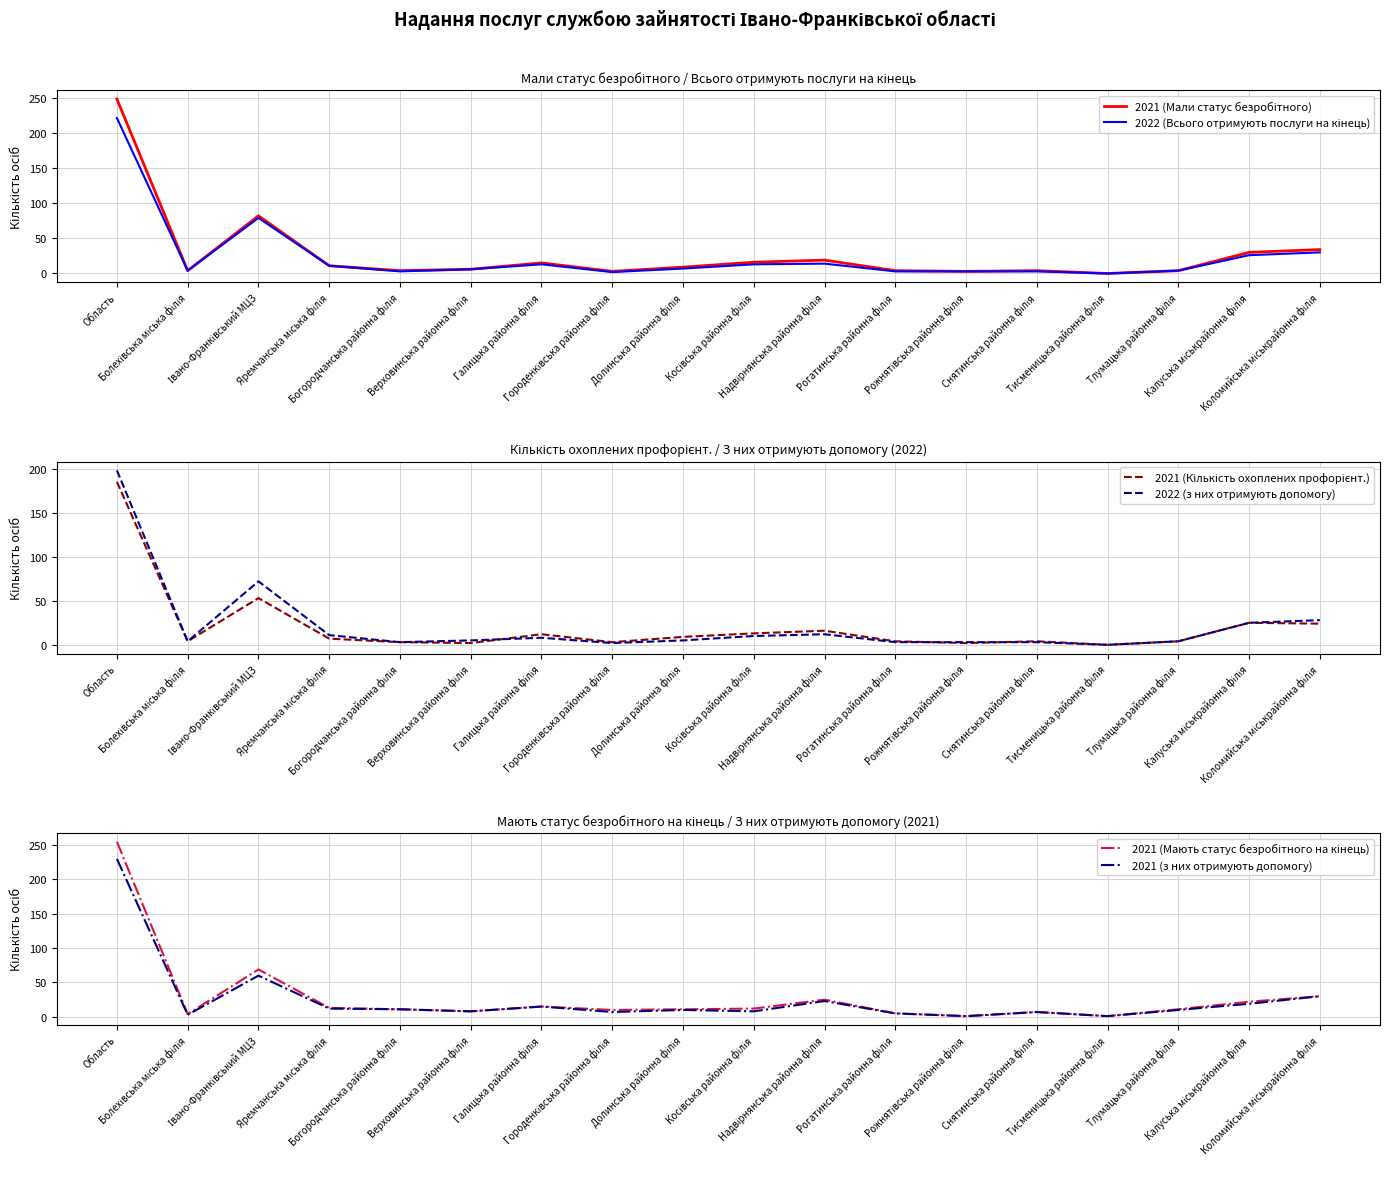

What is the lowest value of the 2021 (з них отримують допомогу) series?

1